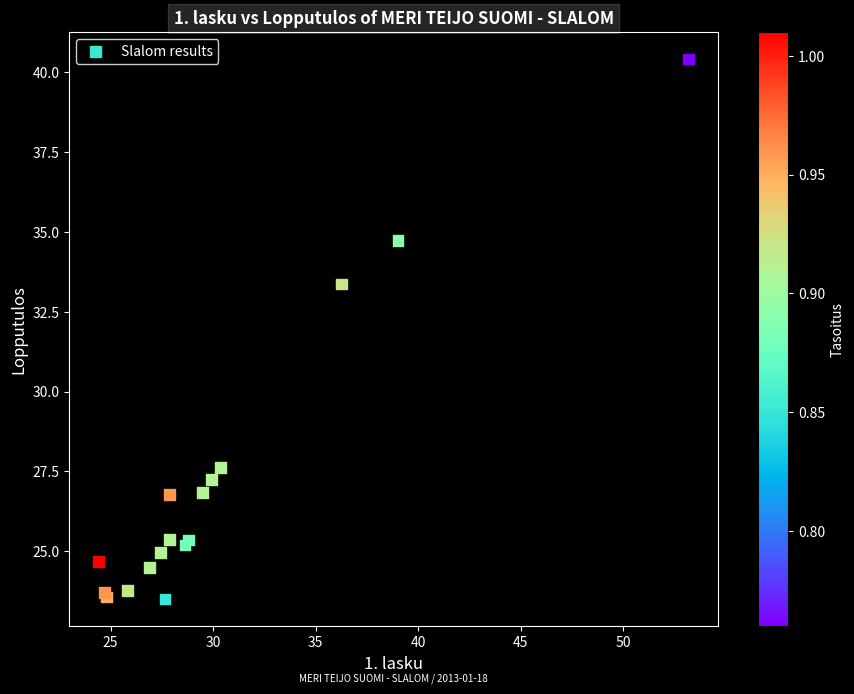

What Y value in the scatter plot is closest to 31?

33.4